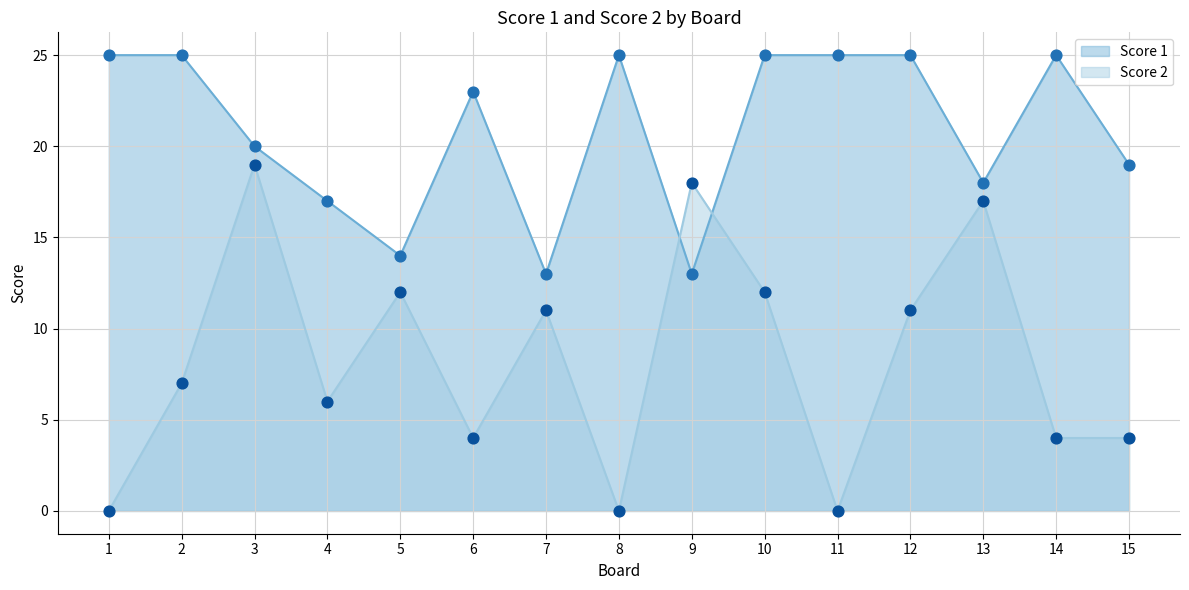

Which series contains the highest Y value?

Score 1